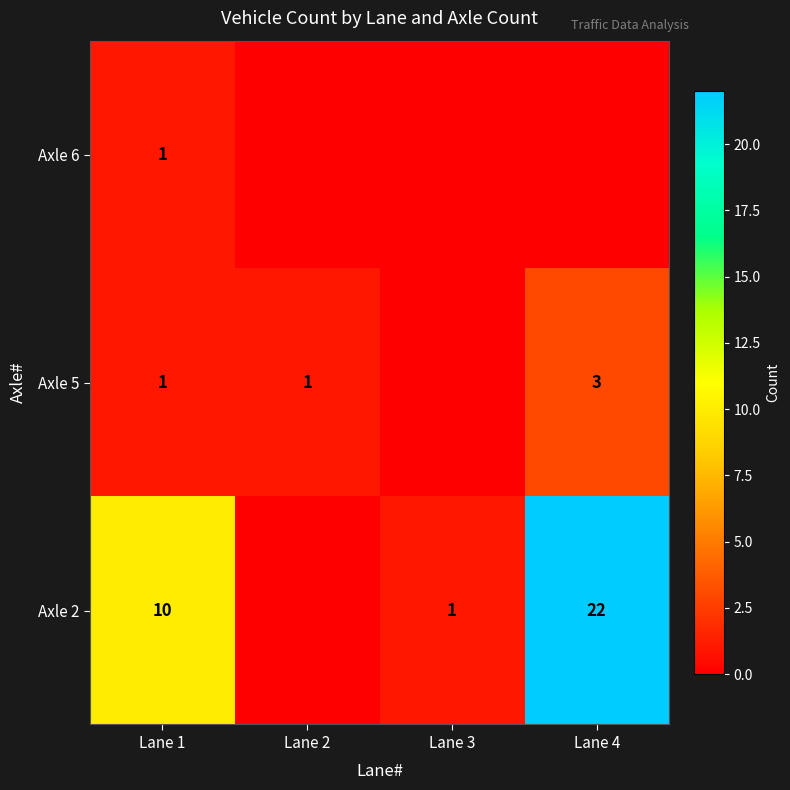

The Axle 2 series shows 10 at Lane 1. True or false?

True